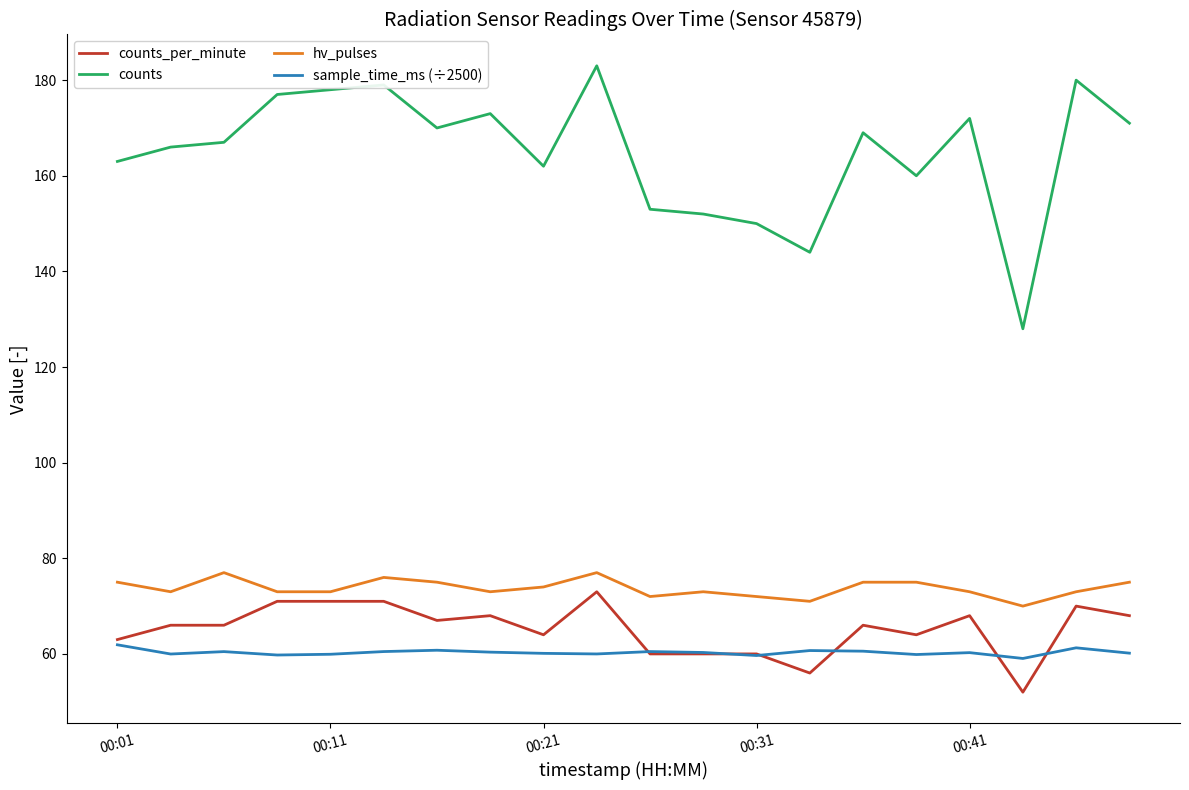

True or false: hv_pulses and counts cross at least once.

False